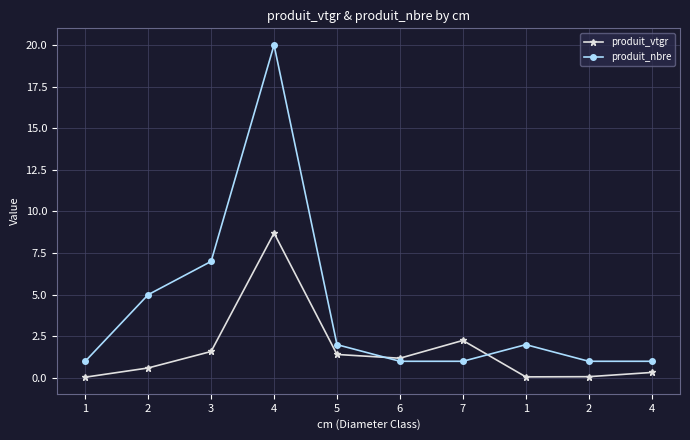

How many series are shown in this chart?

2